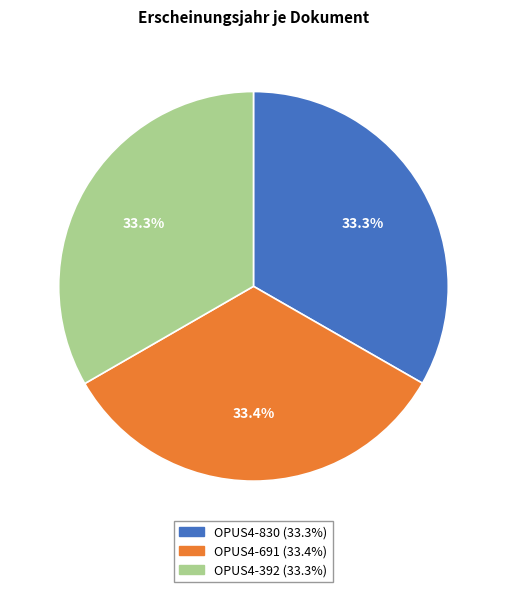

Does any single category account for the majority?

No